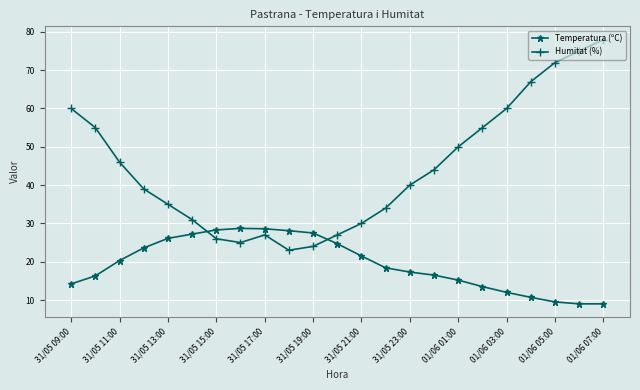

What is the value of the Humitat (%) point at the 6th from the left?

31.0